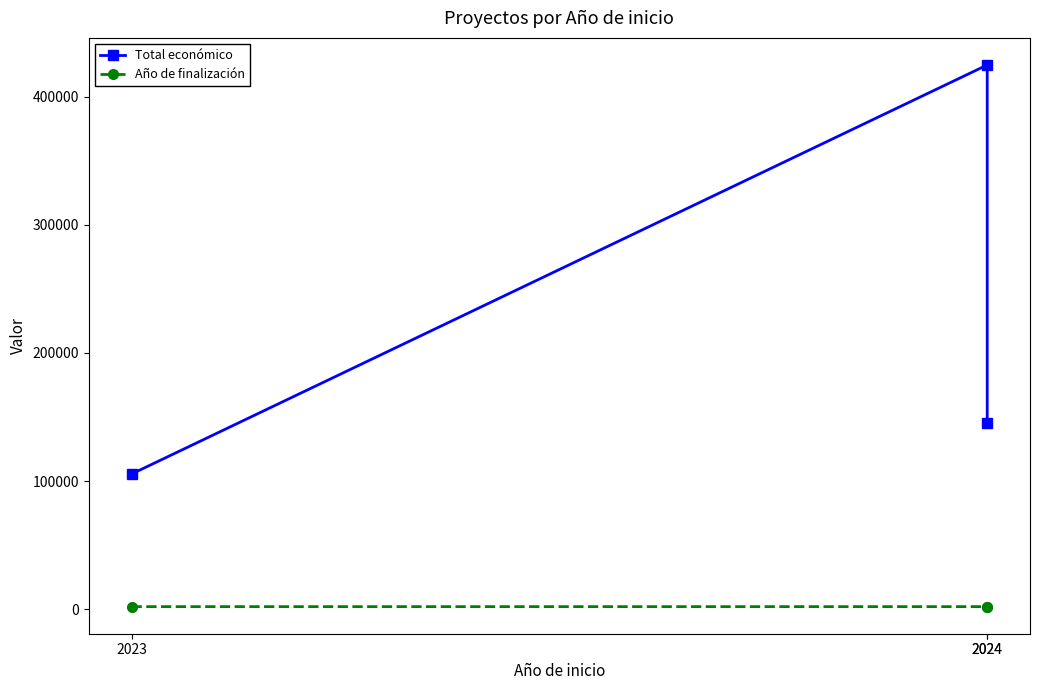

What is the minimum value shown in the chart?

2026